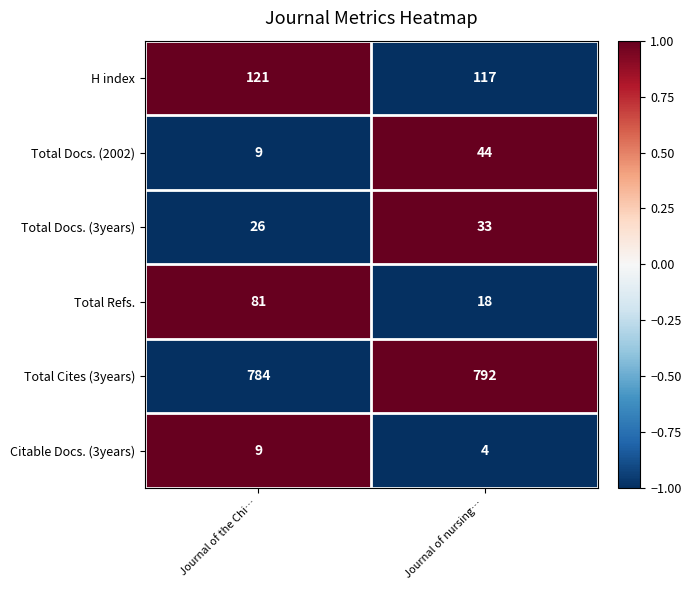

Between Journal of the Chi… and Journal of nursing…, which series saw the biggest shift?

Total Refs.